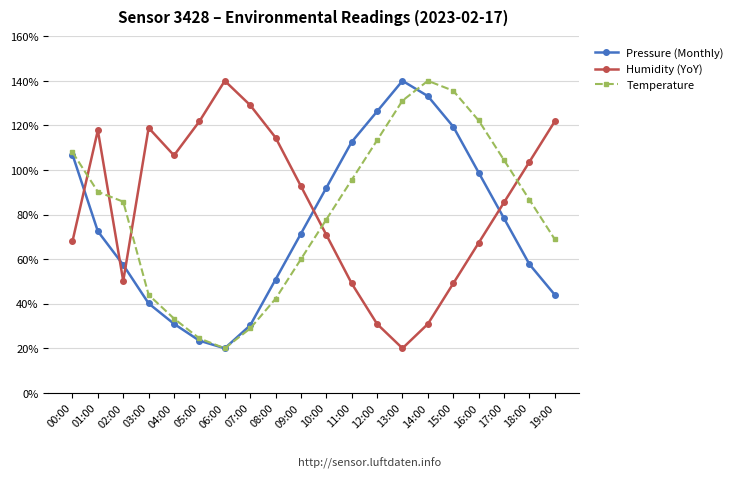

What is the spread (max minus min) of values at 03:00?

78.8